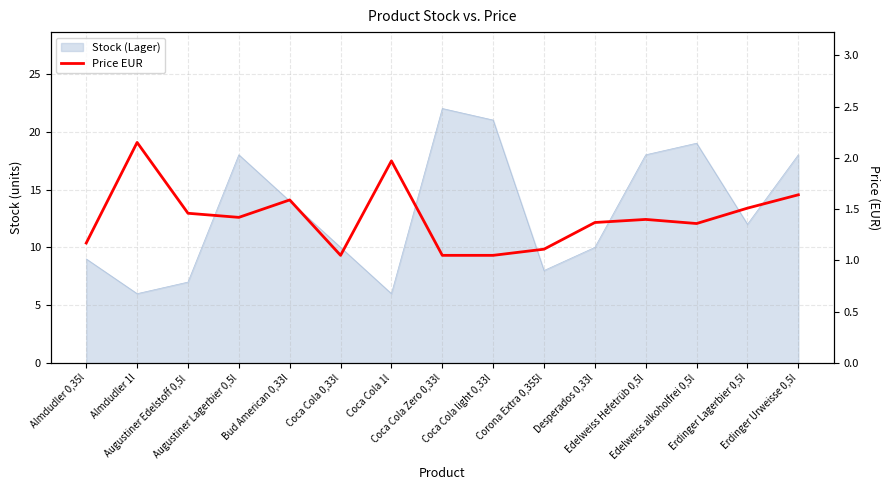

At which category does the chart reach its peak across all series?

Almdudler 1l